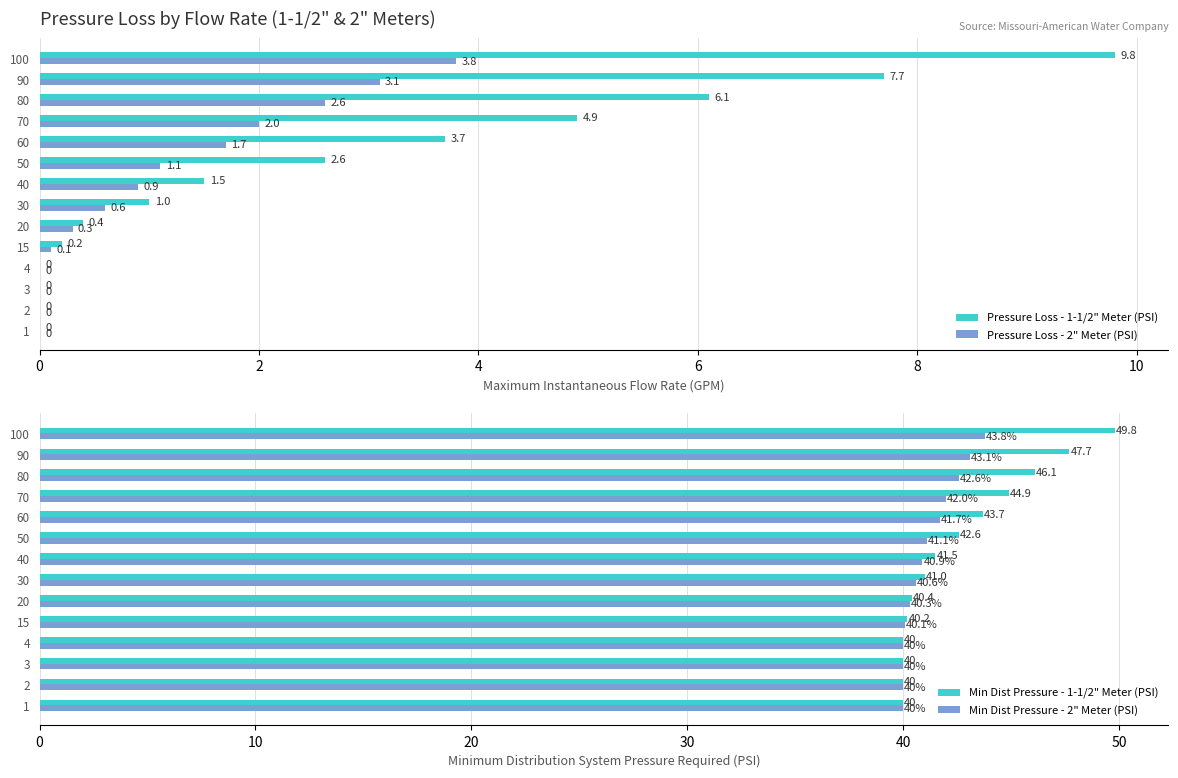

Reading left to right, list all the values displayed in this chart.

Pressure Loss - 1-1/2" Meter (PSI): 0.0	0.0	0.0	0.0	0.2	0.4	1.0	1.5	2.6	3.7	4.9	6.1	7.7	9.8
Pressure Loss - 2" Meter (PSI): 0.0	0.0	0.0	0.0	0.1	0.3	0.6	0.9	1.1	1.7	2.0	2.6	3.1	3.8
Min Dist Pressure - 1-1/2" Meter (PSI): 40.0	40.0	40.0	40.0	40.2	40.4	41.0	41.5	42.6	43.7	44.9	46.1	47.7	49.8
Min Dist Pressure - 2" Meter (PSI): 40.0	40.0	40.0	40.0	40.1	40.3	40.6	40.9	41.1	41.7	42.0	42.6	43.1	43.8